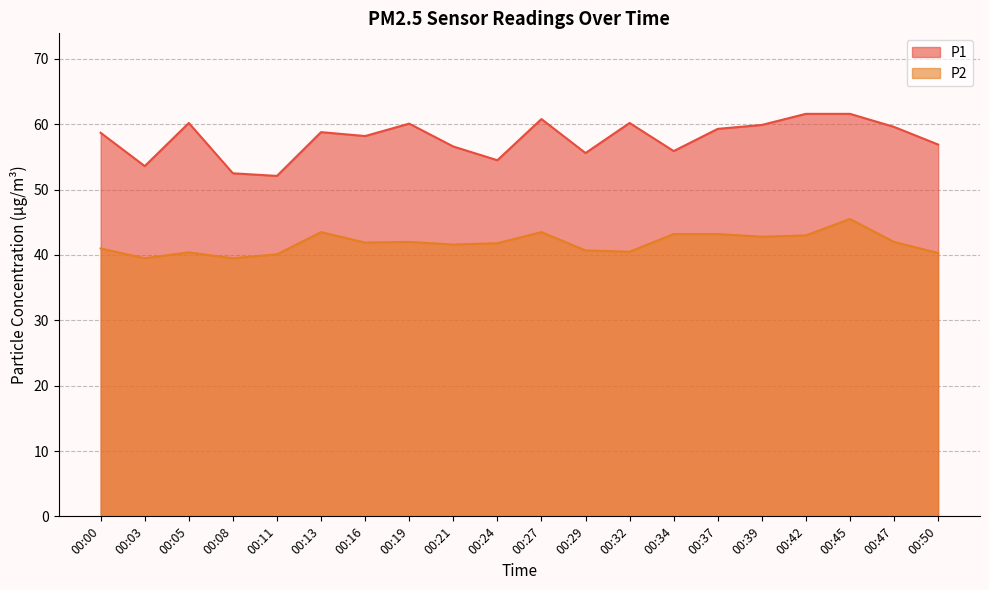

At how many categories does at least one series exceed 51?

20